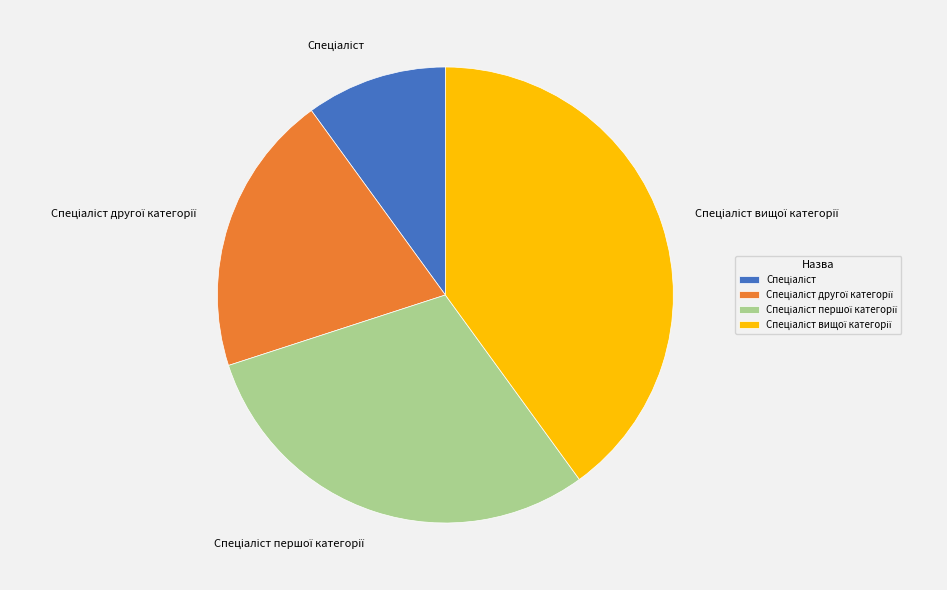

Is there any slice that represents more than half of the pie?

No